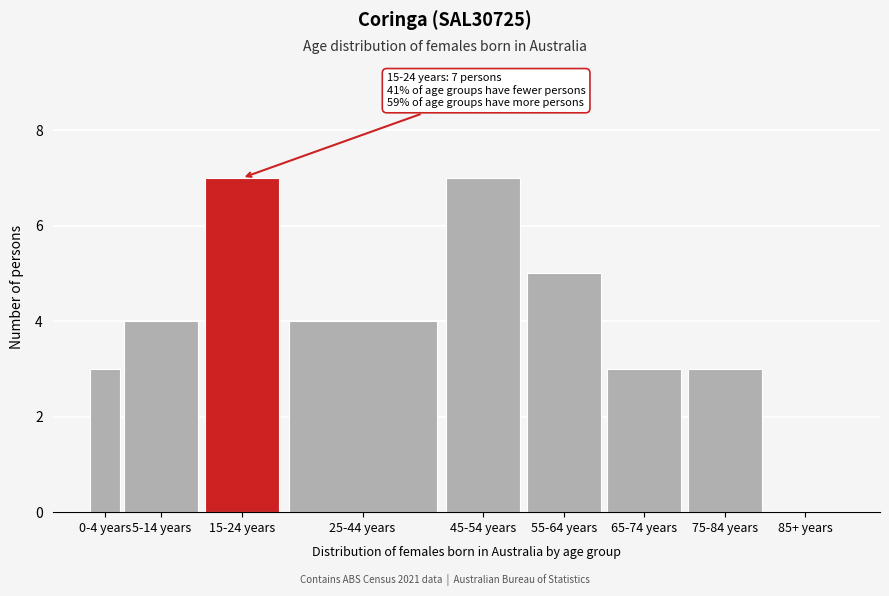

Reading right to left, list all the values displayed in this chart.

85+ years=0	75-84 years=3	65-74 years=3	55-64 years=5	45-54 years=7	25-44 years=4	15-24 years=7	5-14 years=4	0-4 years=3